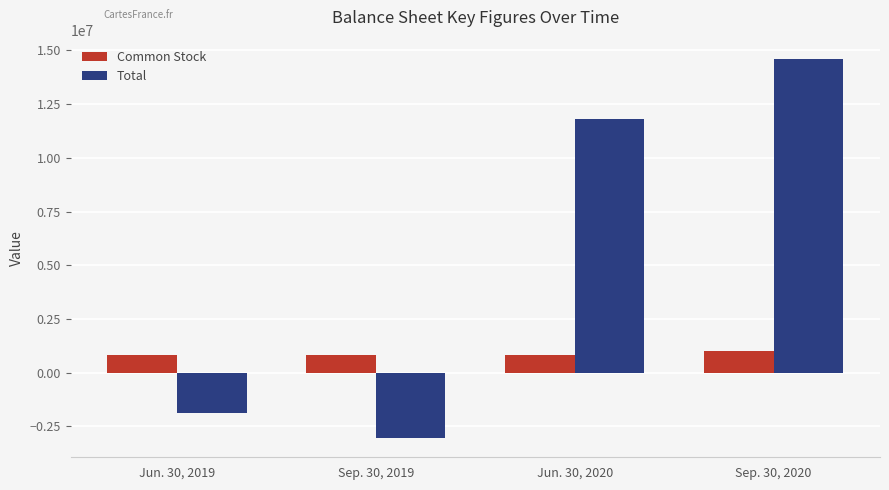

What is the approximate value of Common Stock at Sep. 30, 2020, to the nearest 100?

1009300